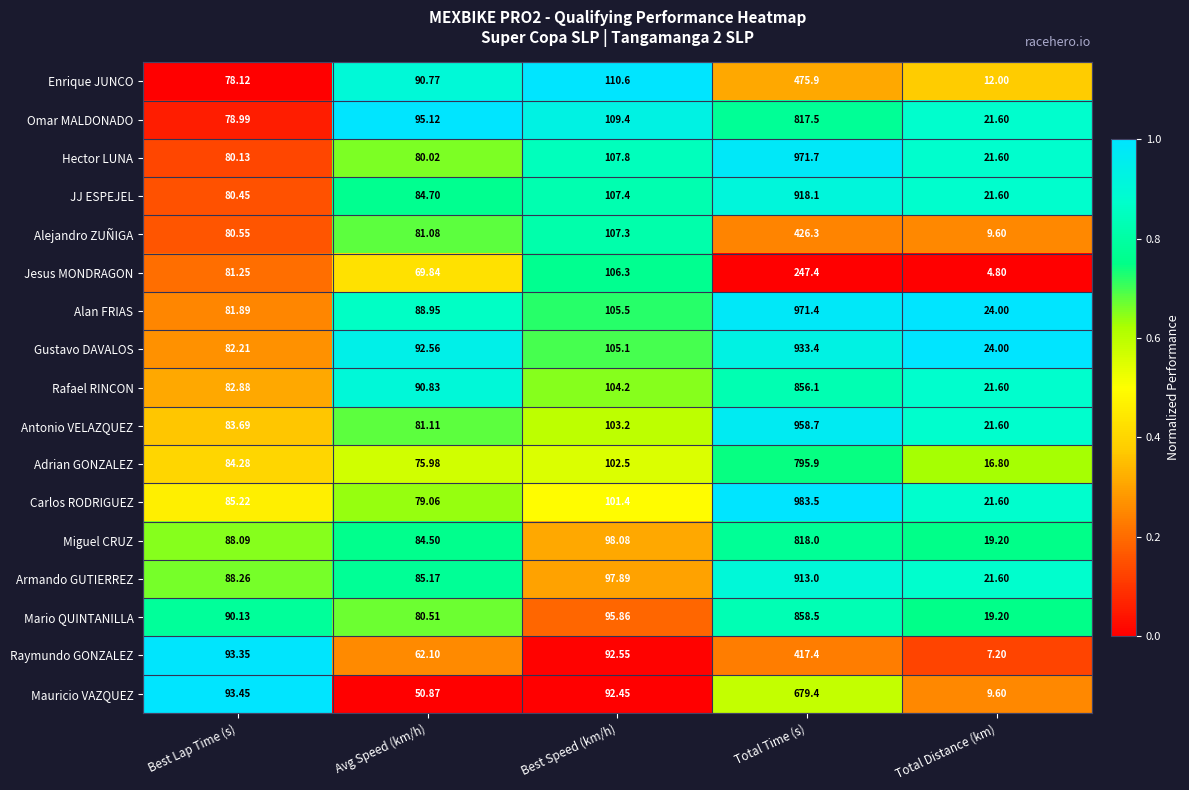

Rank the series by their maximum value, from lowest to highest.

Jesus MONDRAGON, Raymundo GONZALEZ, Alejandro ZUÑIGA, Enrique JUNCO, Mauricio VAZQUEZ, Adrian GONZALEZ, Omar MALDONADO, Miguel CRUZ, Rafael RINCON, Mario QUINTANILLA, Armando GUTIERREZ, JJ ESPEJEL, Gustavo DAVALOS, Antonio VELAZQUEZ, Alan FRIAS, Hector LUNA, Carlos RODRIGUEZ